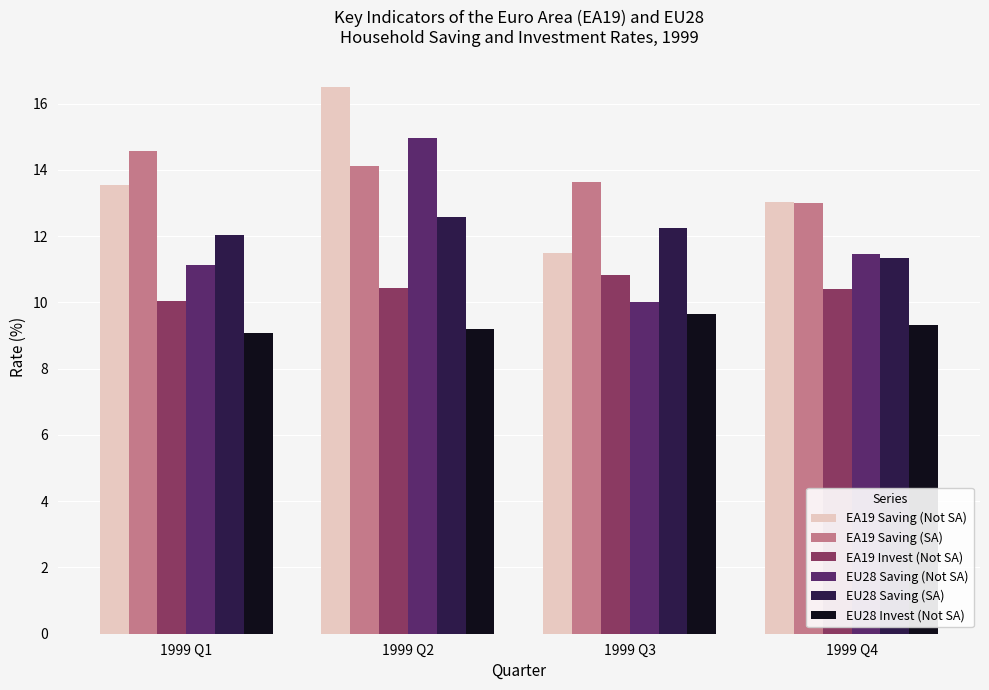

Rank the categories by EU28 Saving (SA) value from highest to lowest.

1999 Q2, 1999 Q3, 1999 Q1, 1999 Q4